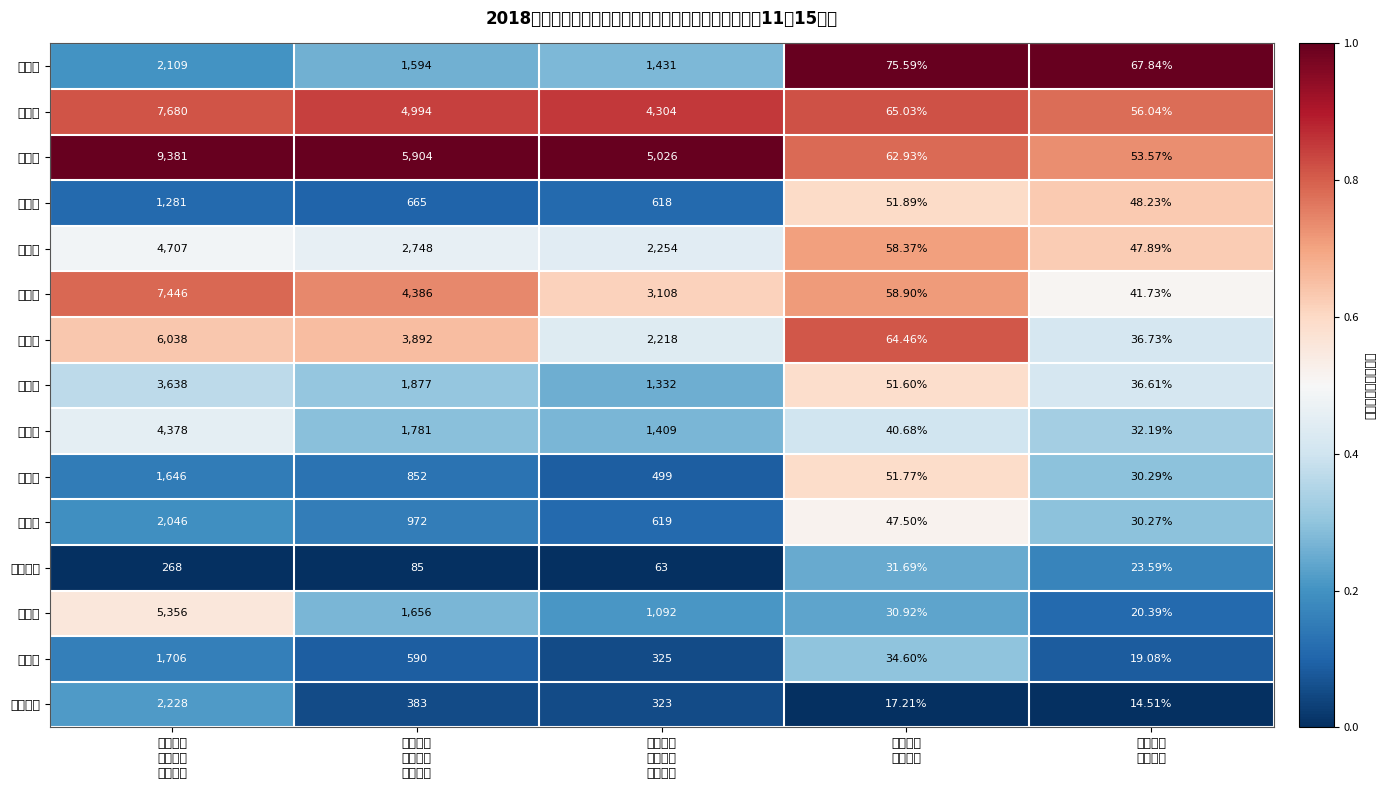

Which series changed the most between 中央补贴
使用资金
（万元） and 中央补贴
使用比例?

张掖市